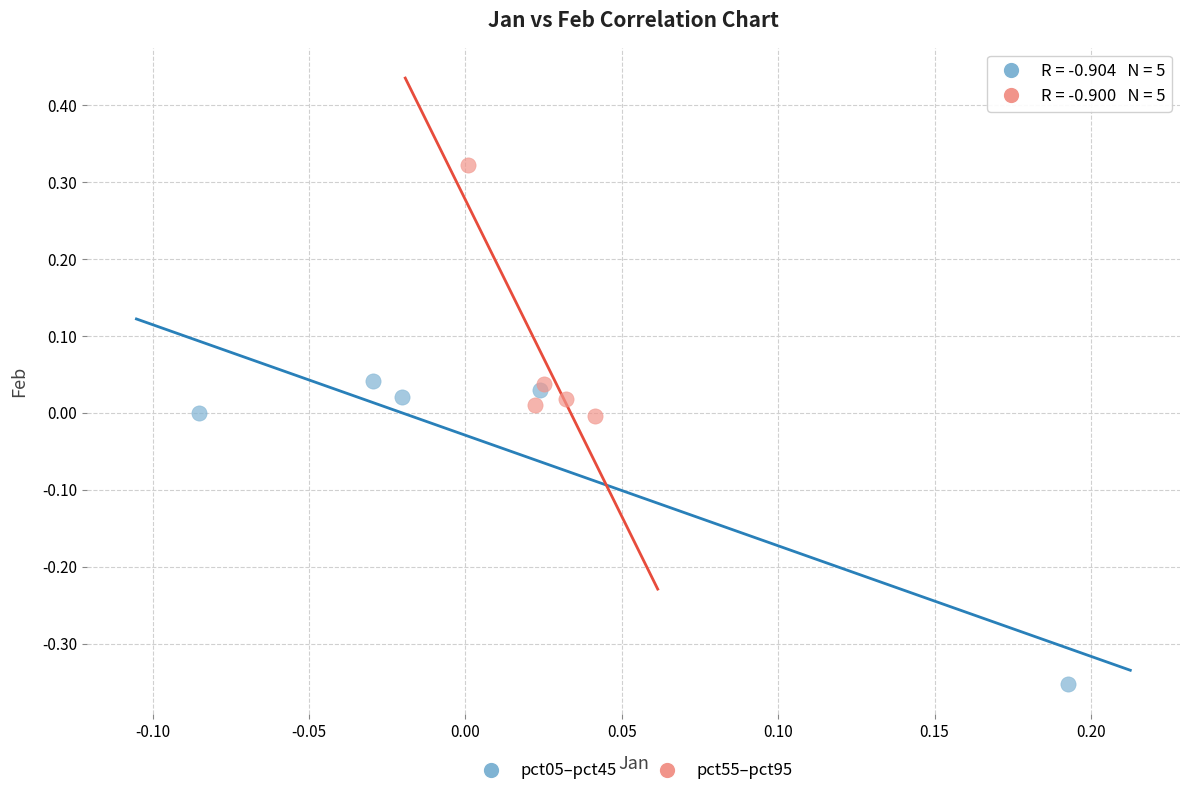

Which series has the widest spread of Y values?

pct05–pct45